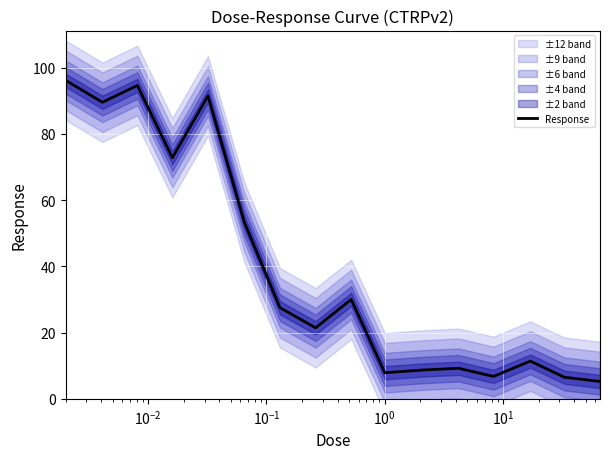

What is the lowest value of the Response series?

5.2